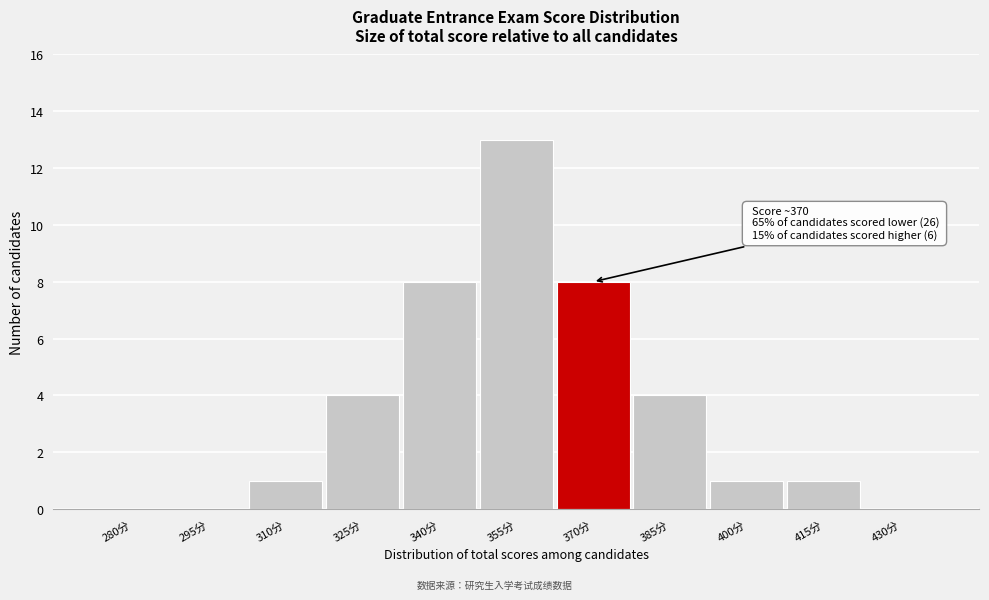

Reading left to right, list all the values displayed in this chart.

280分=0	295分=0	310分=1	325分=4	340分=8	355分=13	370分=8	385分=4	400分=1	415分=1	430分=0